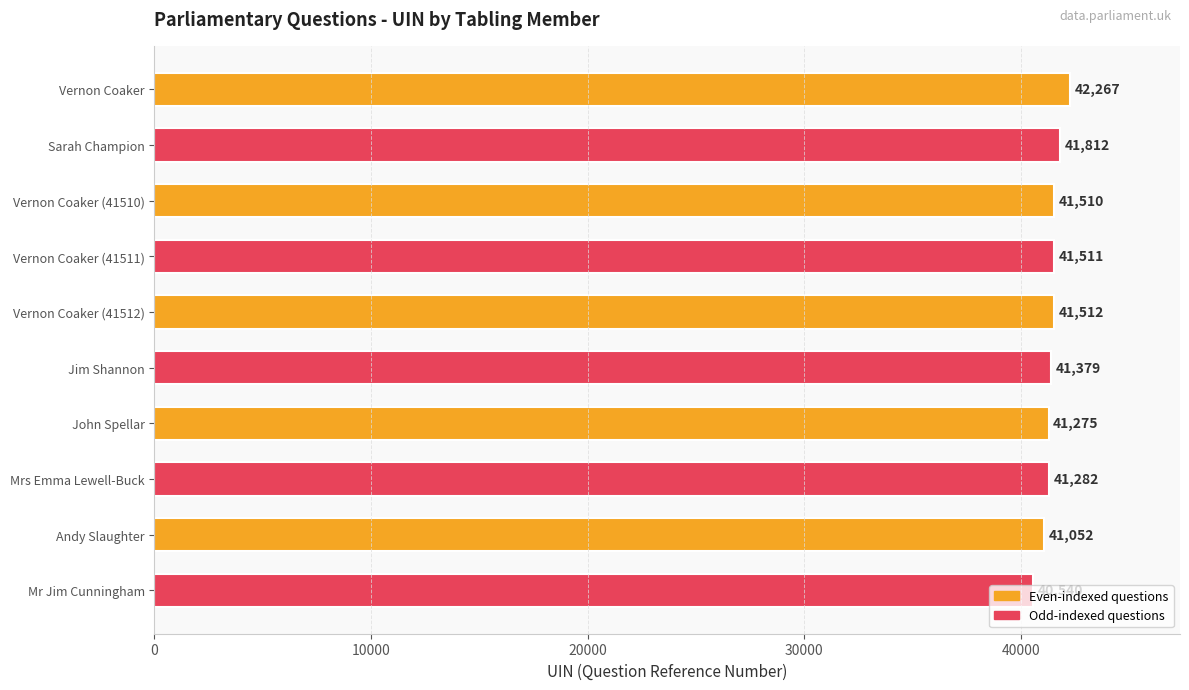

The chart shows a value of 58408 at Vernon Coaker. True or false?

False